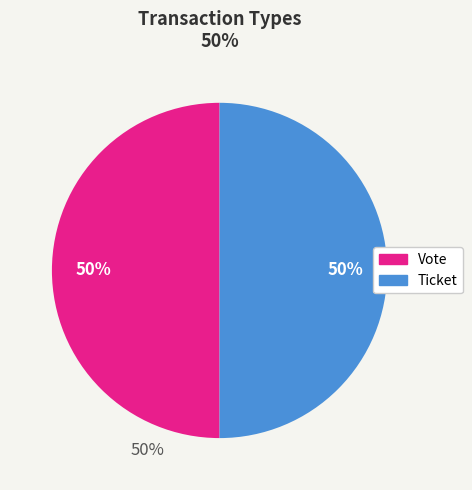

Approximately how many times larger is the value at Vote compared to Ticket?

1.0